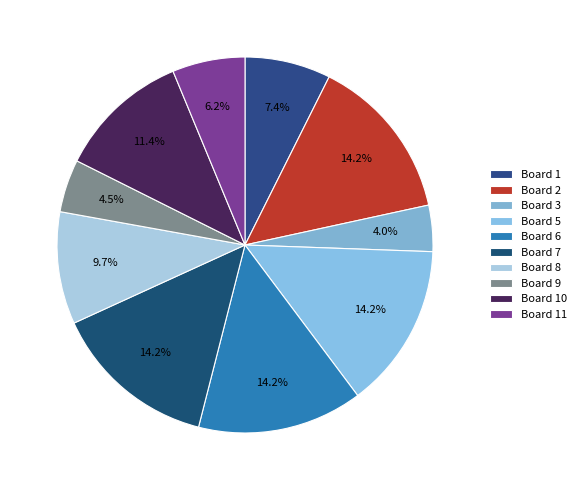

How many segments does this pie chart have?

10